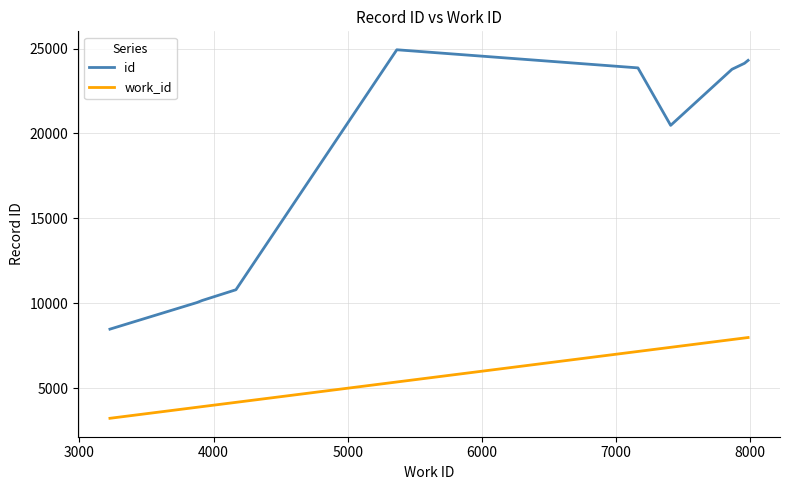

What is the highest value of the id series?

24927